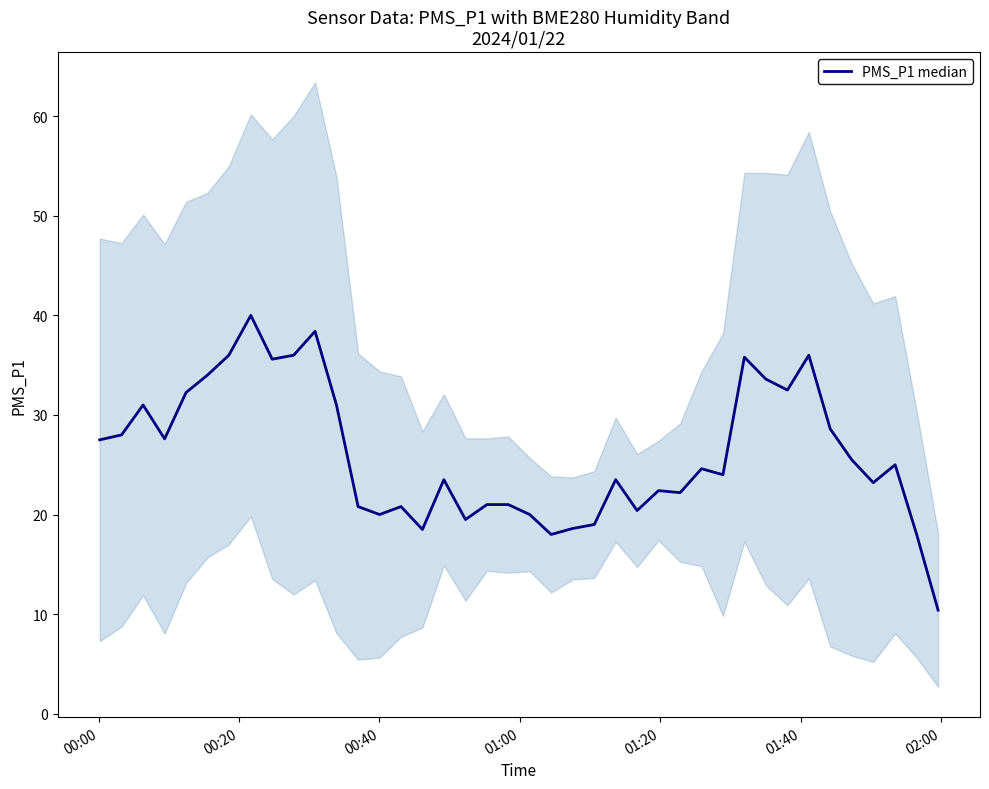

True or false: the data shows 31.1 at 20.

False